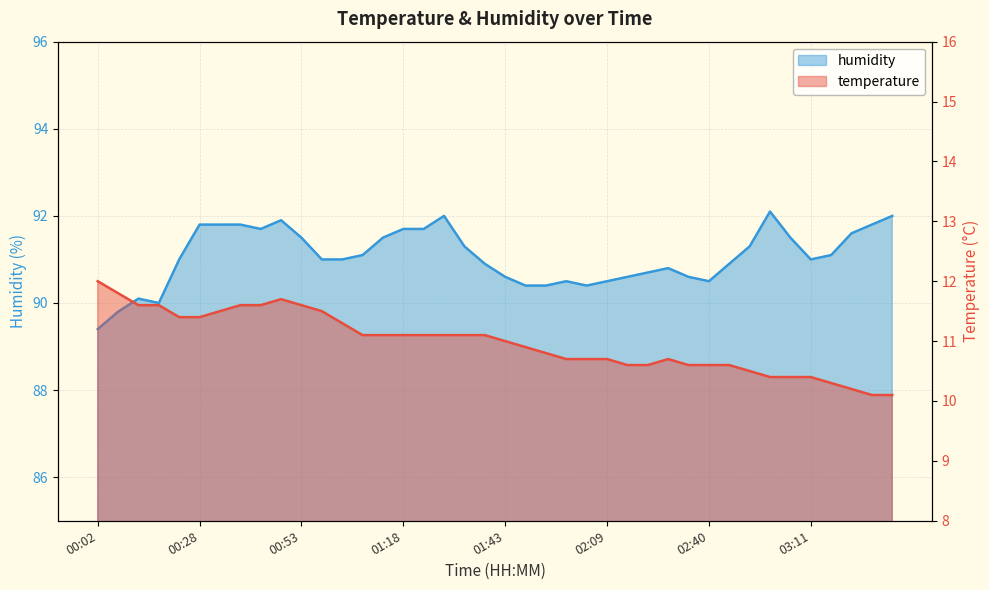

Which series changed the most between 00:13 and 00:53?

humidity